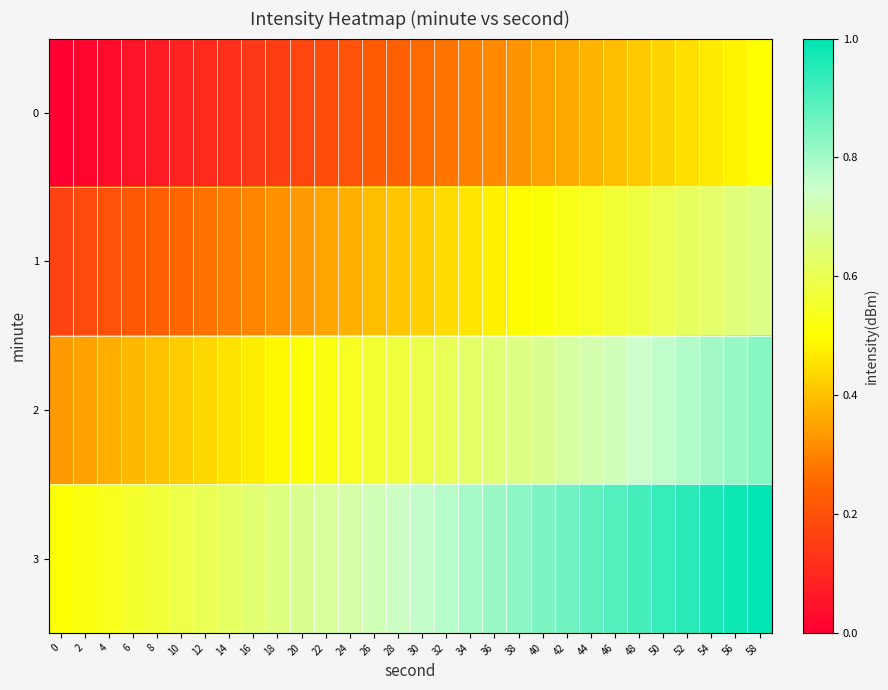

Which has a higher value, 22 or 40?

40